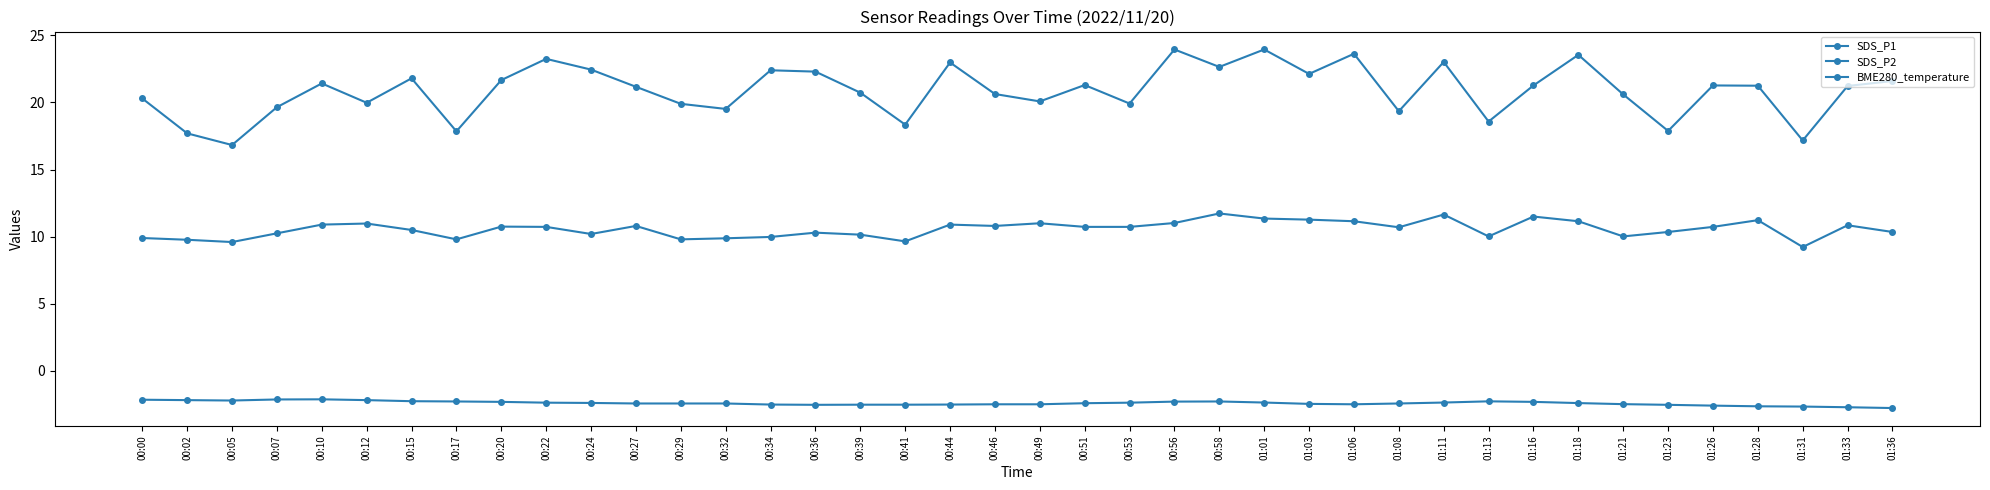

Reading left to right, what are all the values shown in this chart?

SDS_P1: 20.3	17.7	16.8	19.6	21.4	20.0	21.8	17.9	21.7	23.2	22.4	21.2	19.9	19.5	22.4	22.3	20.7	18.4	23.0	20.6	20.1	21.3	19.9	23.9	22.6	23.9	22.1	23.6	19.4	23.0	18.6	21.3	23.6	20.6	17.9	21.3	21.2	17.2	21.2	21.6
SDS_P2: 9.9	9.8	9.6	10.2	10.9	11.0	10.5	9.8	10.8	10.7	10.2	10.8	9.8	9.9	10.0	10.3	10.2	9.7	10.9	10.8	11.0	10.7	10.7	11.0	11.7	11.3	11.3	11.2	10.7	11.7	10.0	11.5	11.2	10.0	10.3	10.7	11.2	9.2	10.8	10.3
BME280_temperature: -2.1	-2.2	-2.2	-2.1	-2.1	-2.2	-2.3	-2.3	-2.3	-2.4	-2.4	-2.4	-2.4	-2.4	-2.5	-2.5	-2.5	-2.5	-2.5	-2.5	-2.5	-2.4	-2.4	-2.3	-2.3	-2.4	-2.5	-2.5	-2.4	-2.4	-2.3	-2.3	-2.4	-2.5	-2.5	-2.6	-2.6	-2.7	-2.7	-2.8